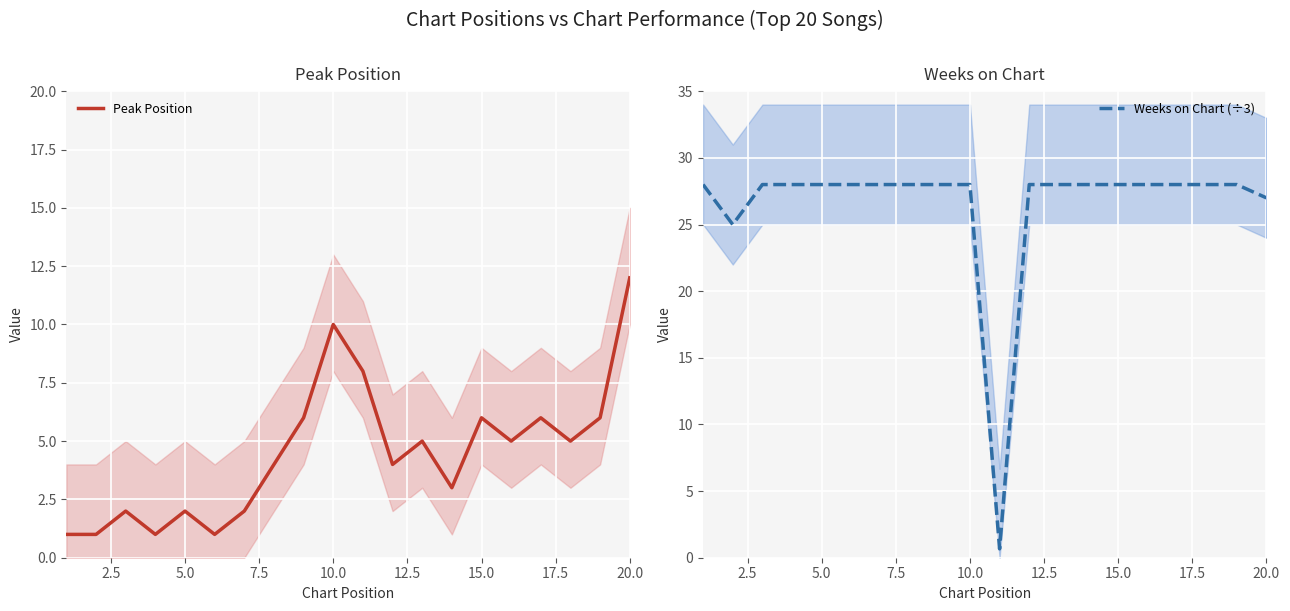

Is the value of Peak Position at 14 greater than the value of Weeks on Chart (÷3) at 15?

No